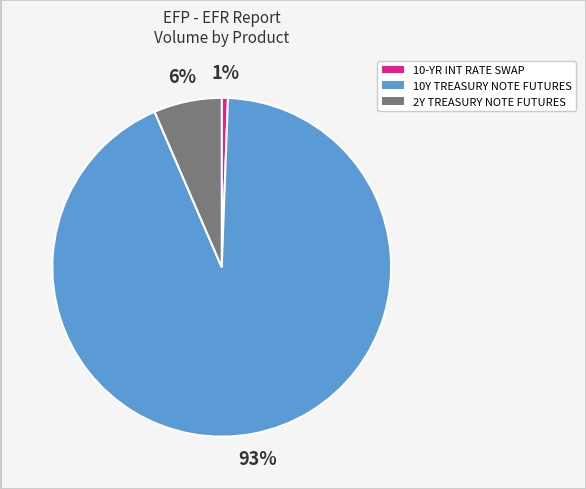

To the nearest percent, what is the difference between the largest and smallest slice percentages?

92%